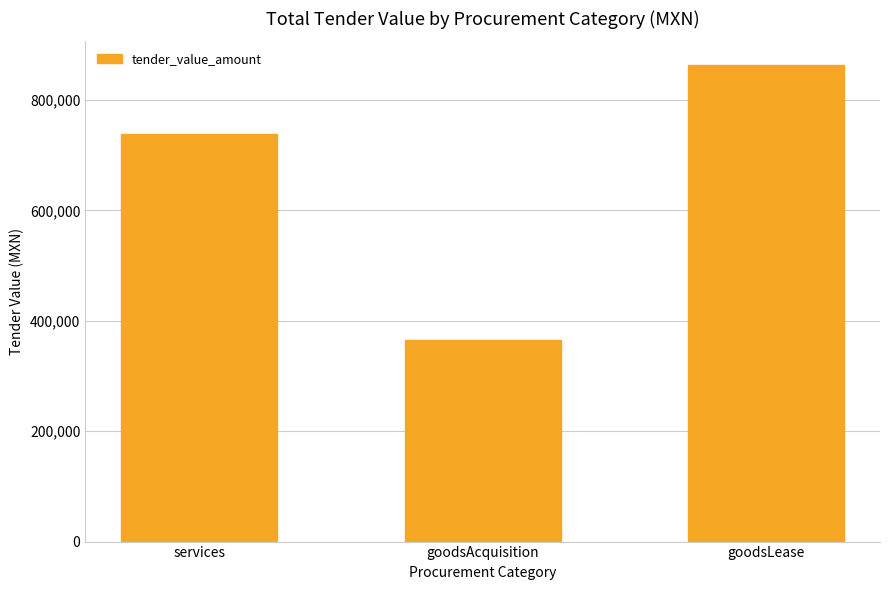

What is the maximum value shown in the chart?

863327.5